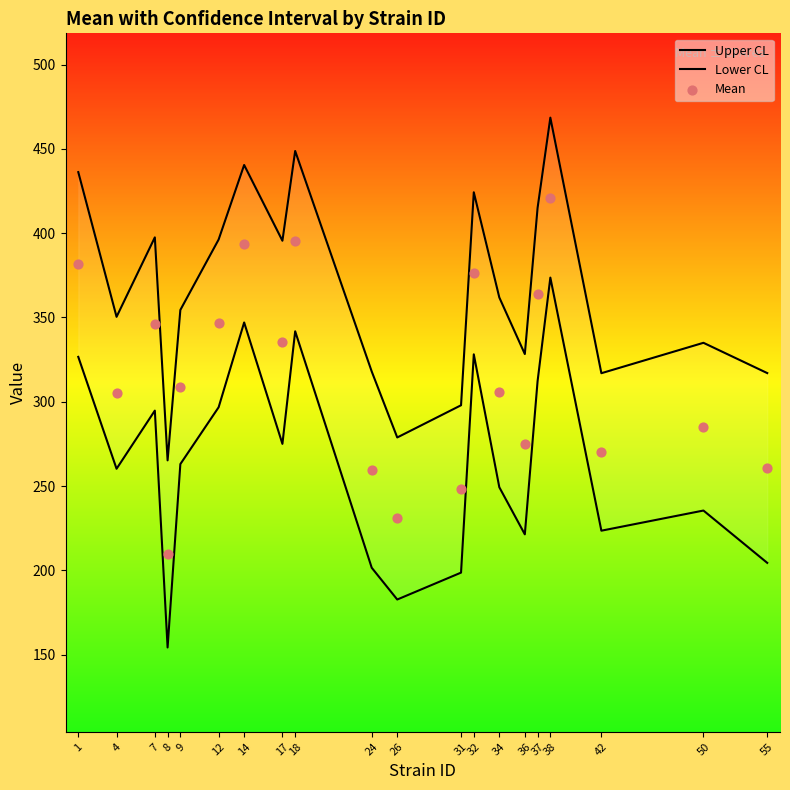

What is the total value across all series at 8?

629.4